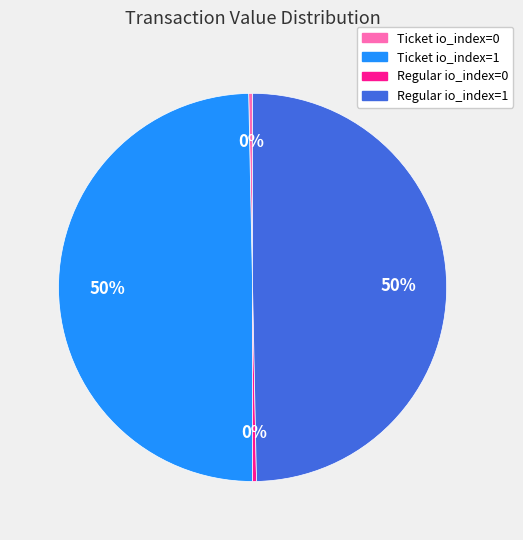

Does Ticket io_index=0 account for over 50% of the chart?

No